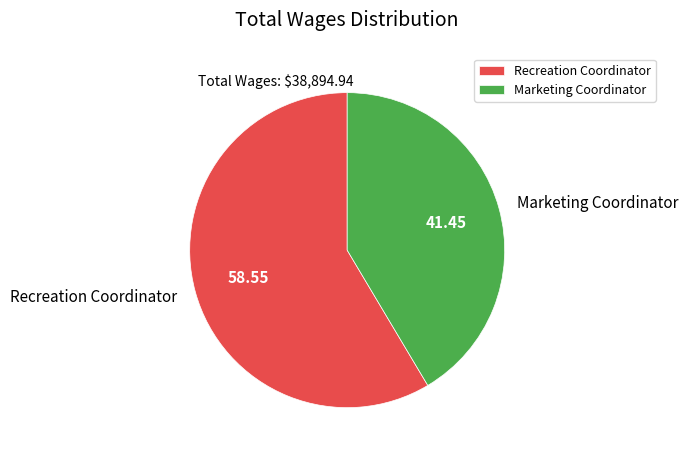

Which slice is the largest?

Recreation Coordinator